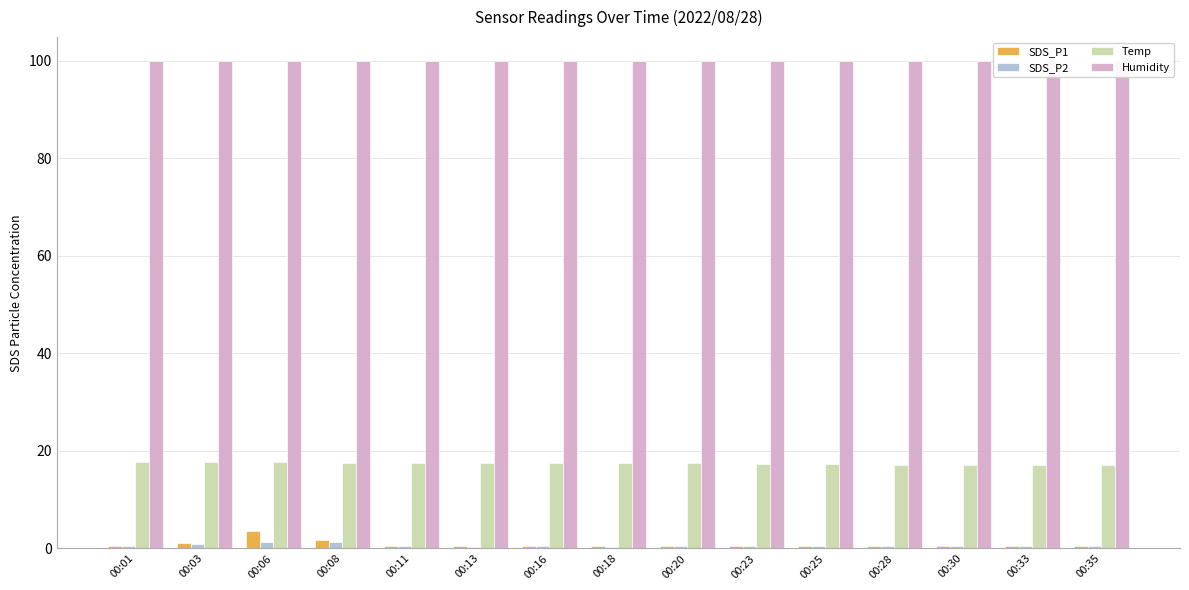

True or false: Temp has a value of 30.9 at 00:23.

False